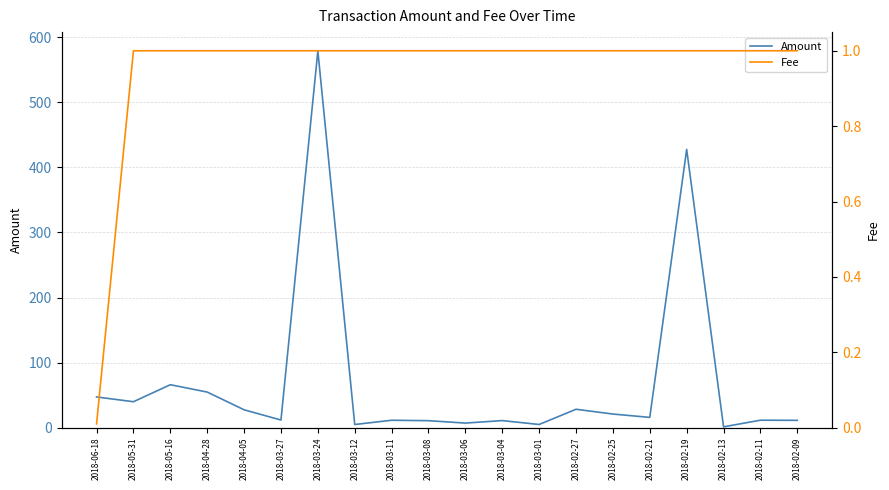

How many series are shown in this chart?

2